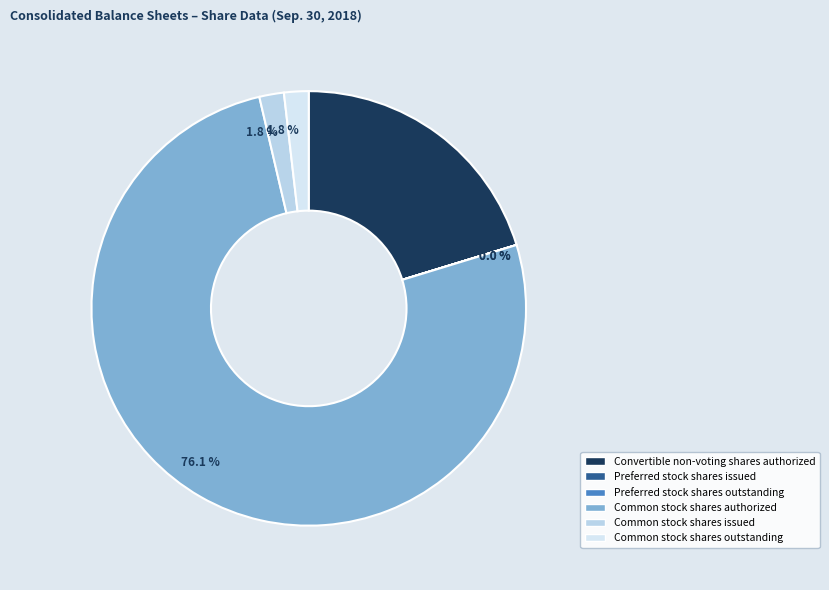

Which slice represents more than half of the pie?

Common stock shares authorized